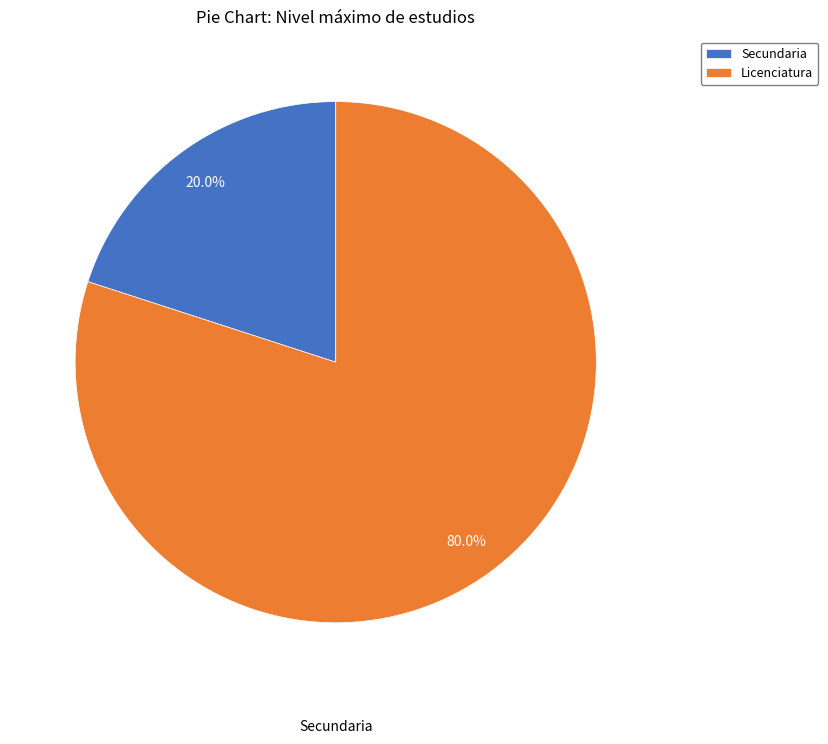

To the nearest percent, what portion does Licenciatura represent?

80%